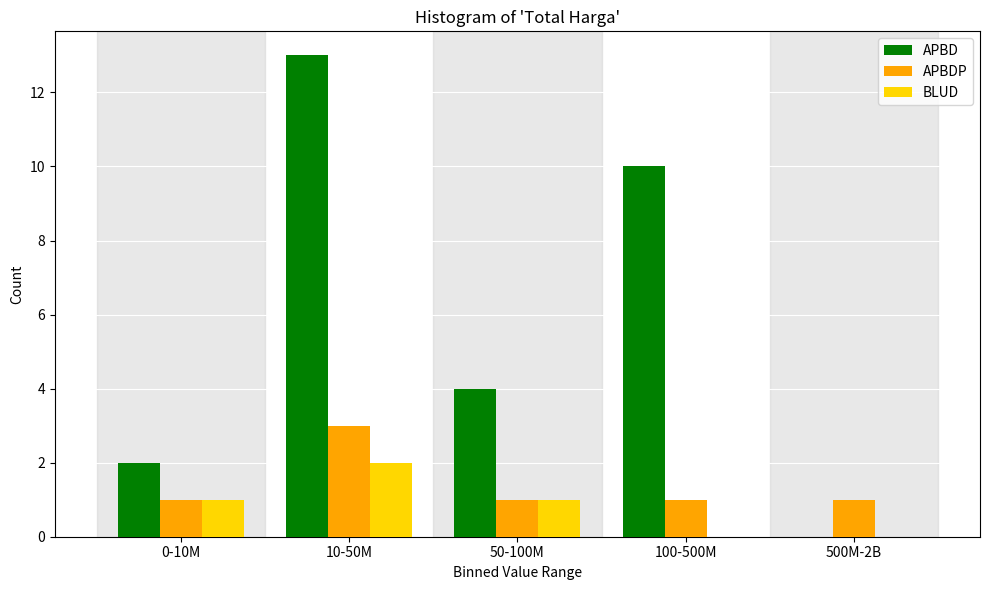

Reading right to left, transcribe all the data shown in this chart.

APBD: 500M-2B=0	100-500M=10	50-100M=4	10-50M=13	0-10M=2
APBDP: 500M-2B=1	100-500M=1	50-100M=1	10-50M=3	0-10M=1
BLUD: 500M-2B=0	100-500M=0	50-100M=1	10-50M=2	0-10M=1